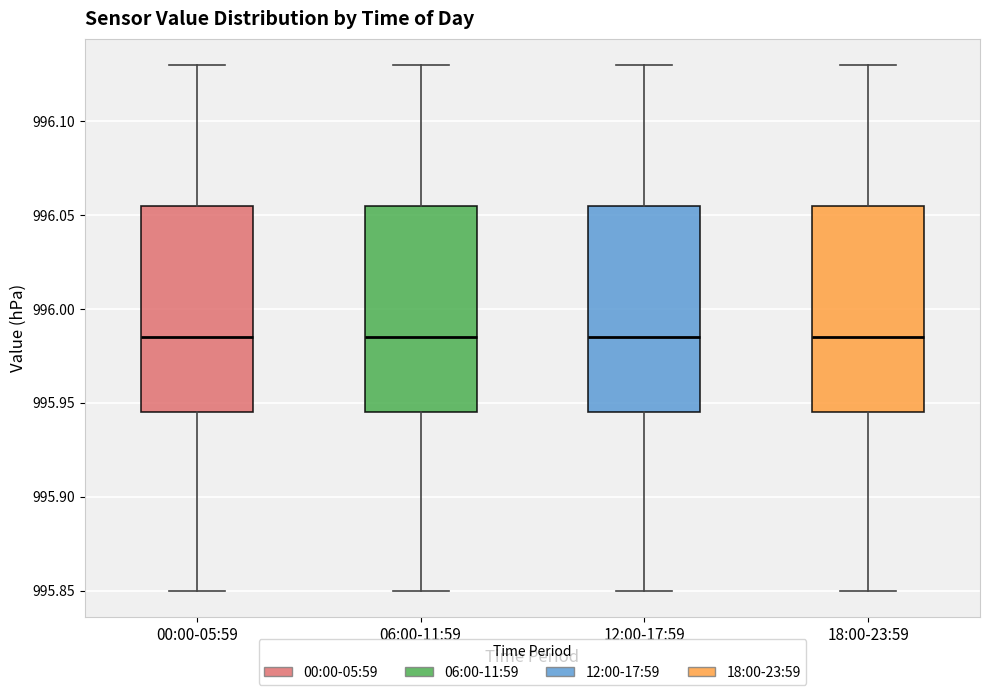

Reading left to right, transcribe this box plot: for each box, give where its median line is, the range the box spans, and where its two whiskers end, as read against the y-axis. The values are not printed on the chart, so give them approximately, as read against the axis.

00:00-05:59: median 995.985, box 995.945 to 996.055, whiskers 995.850 to 996.130
06:00-11:59: median 995.985, box 995.945 to 996.055, whiskers 995.850 to 996.130
12:00-17:59: median 995.985, box 995.945 to 996.055, whiskers 995.850 to 996.130
18:00-23:59: median 995.985, box 995.945 to 996.055, whiskers 995.850 to 996.130